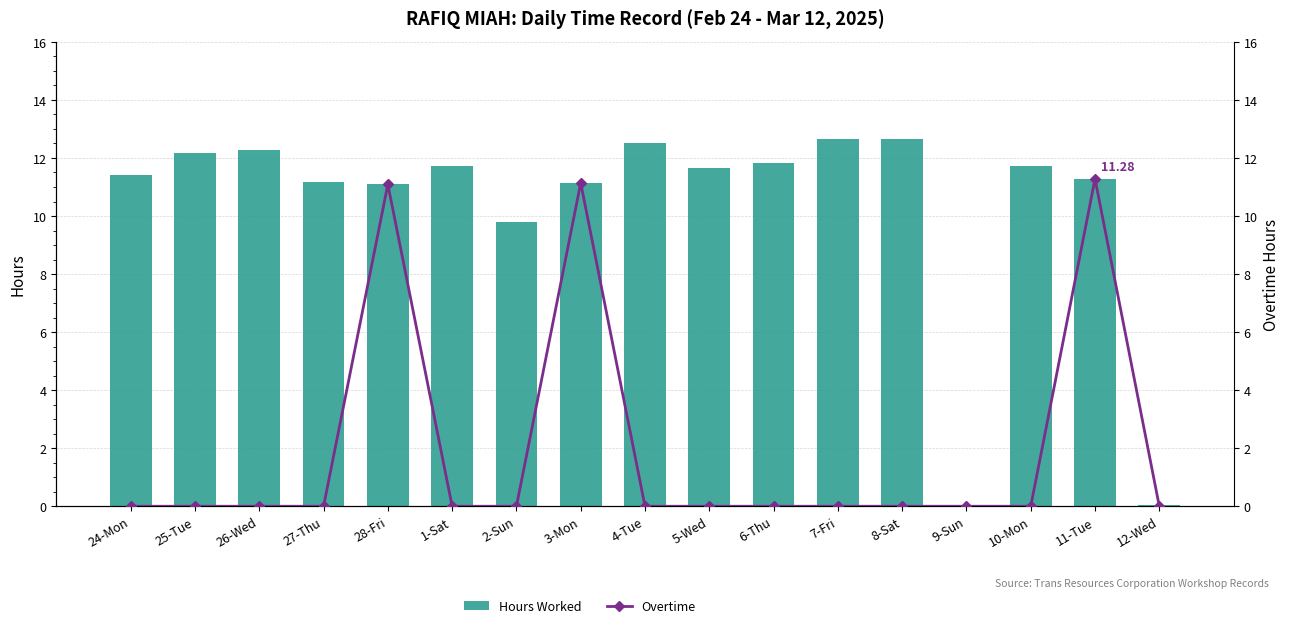

Which label corresponds to the smallest value in the chart?

9-Sun